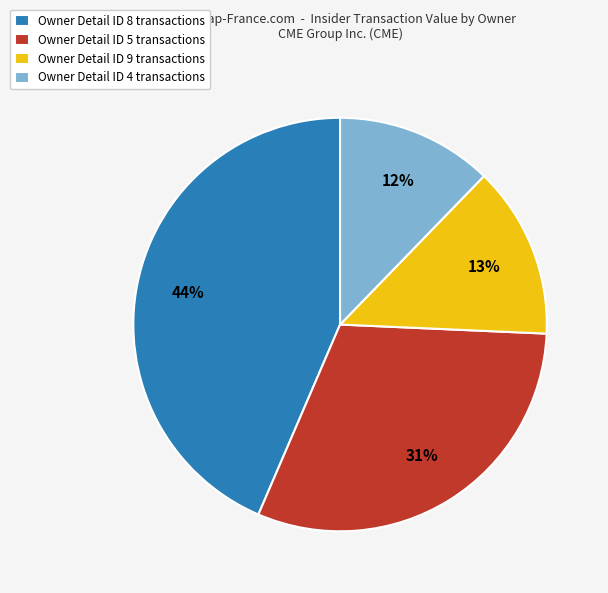

What is the smallest slice in the pie chart?

Owner Detail ID 4 transactions